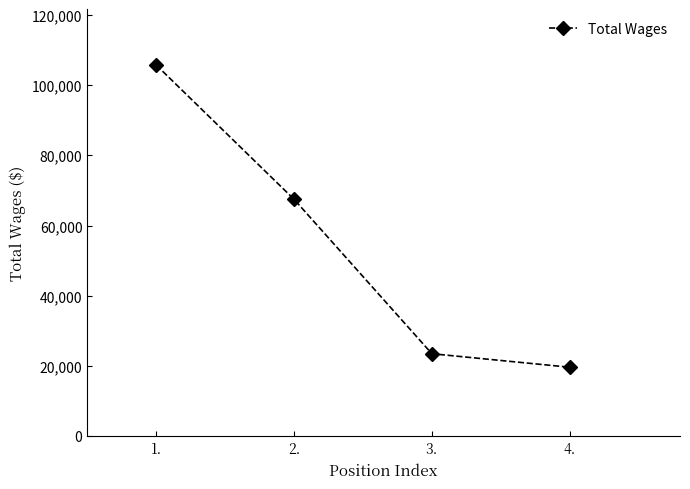

Reading left to right, what are all the values shown in this chart?

1.=105768	2.=67513	3.=23524	4.=19674